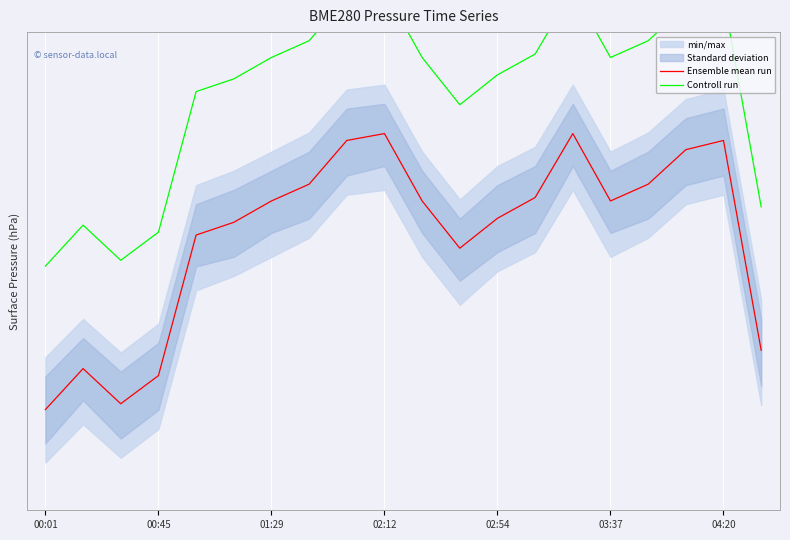

Between 13 and 16, which series saw the biggest shift?

Ensemble mean run